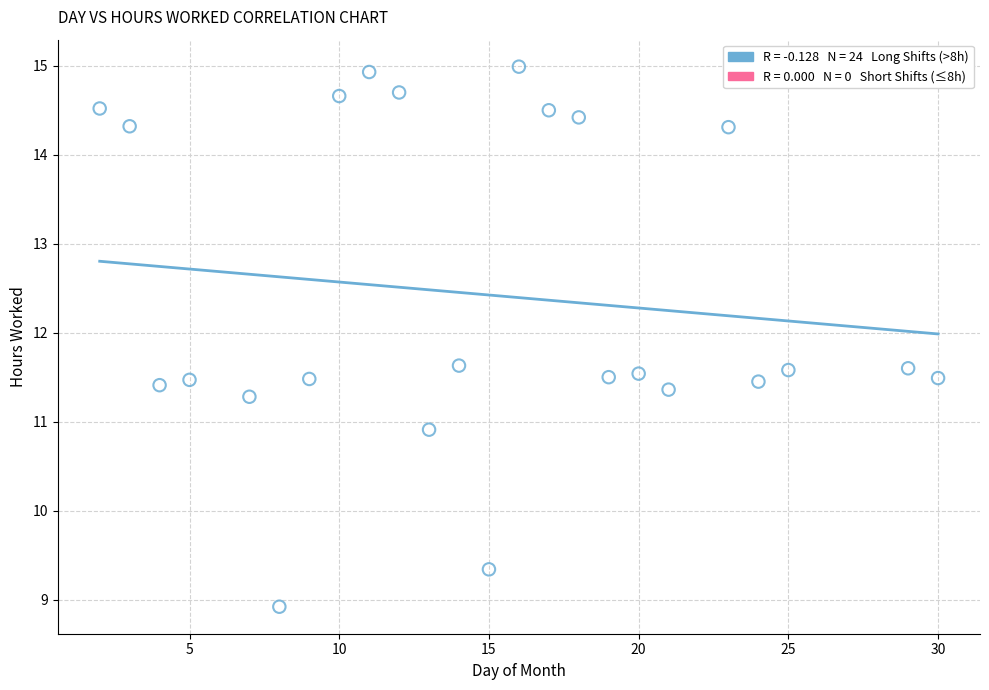

What is the range of Y values (max minus min)?

6.1